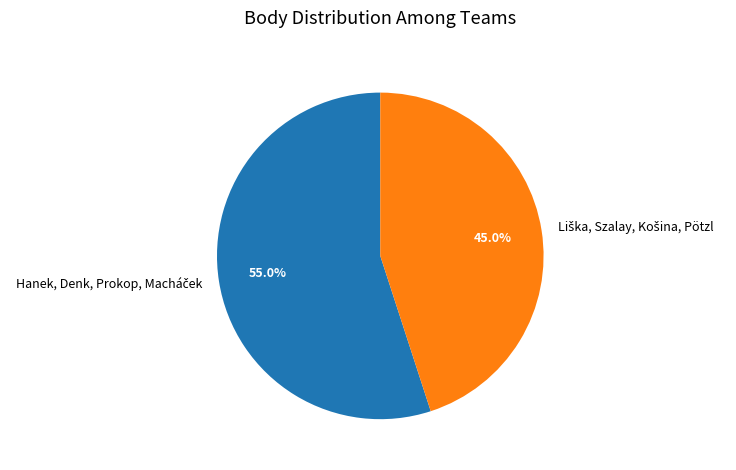

Does any single category account for the majority?

Yes